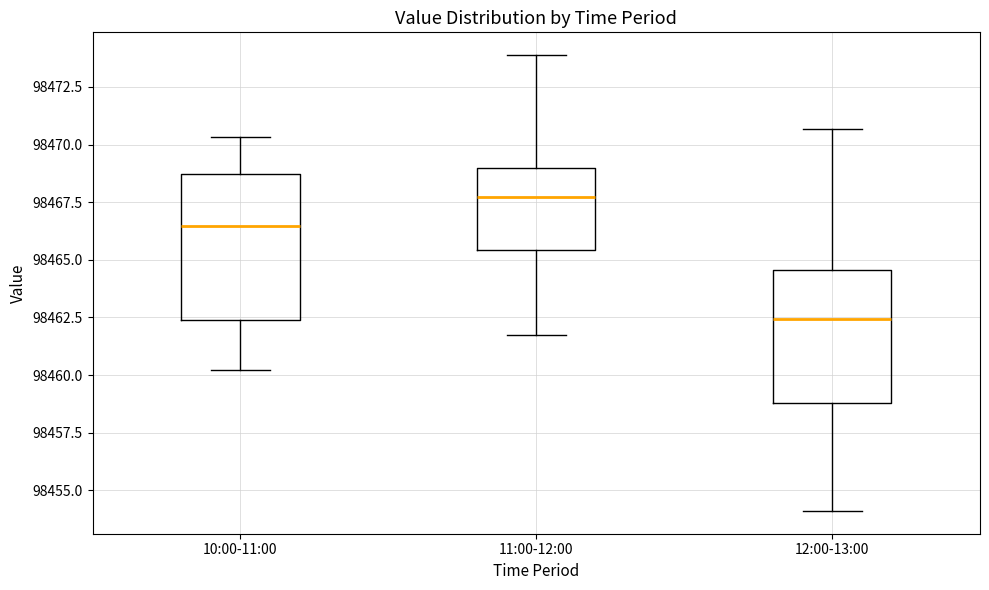

Which box is the tallest, from its lower edge to its upper edge?

10:00-11:00